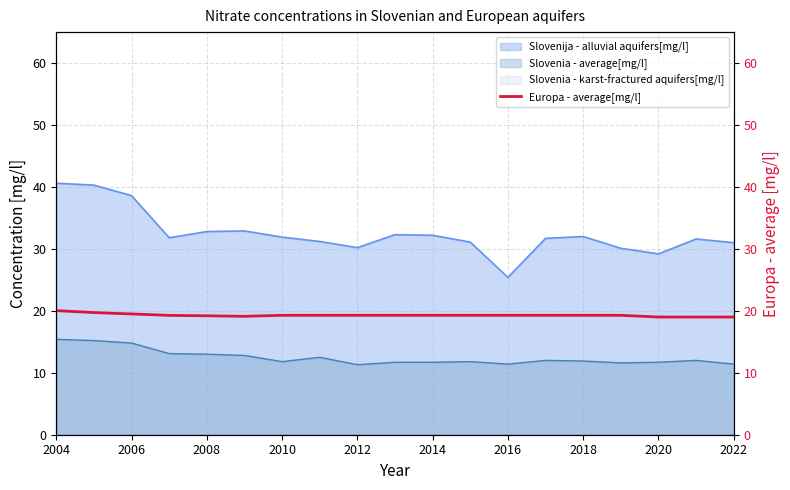

The Slovenia - karst-fractured aquifers[mg/l] series shows 10.8 at 2004. True or false?

False